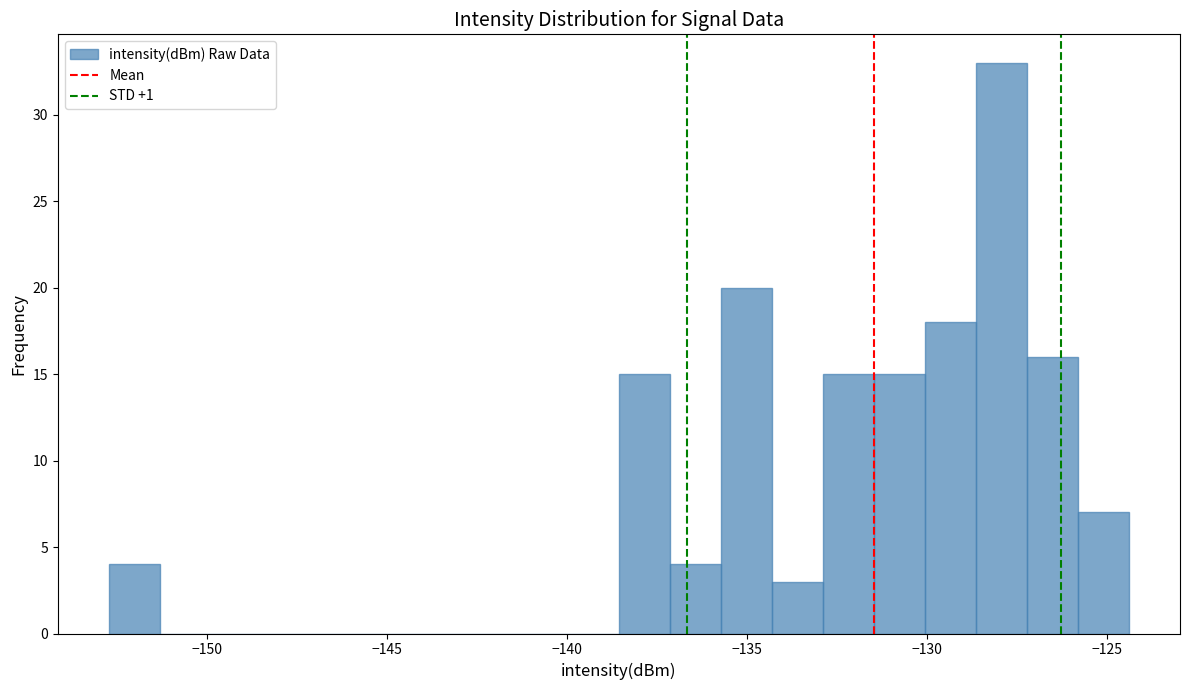

Read against the x-axis, roughly where is the centre of the tallest bar?

-128.0